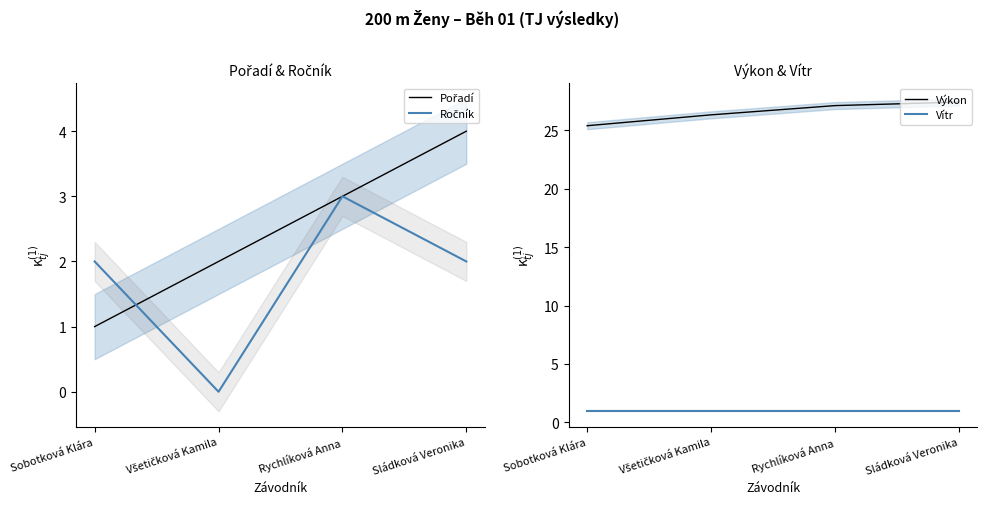

Which series has the largest total across all categories?

Výkon